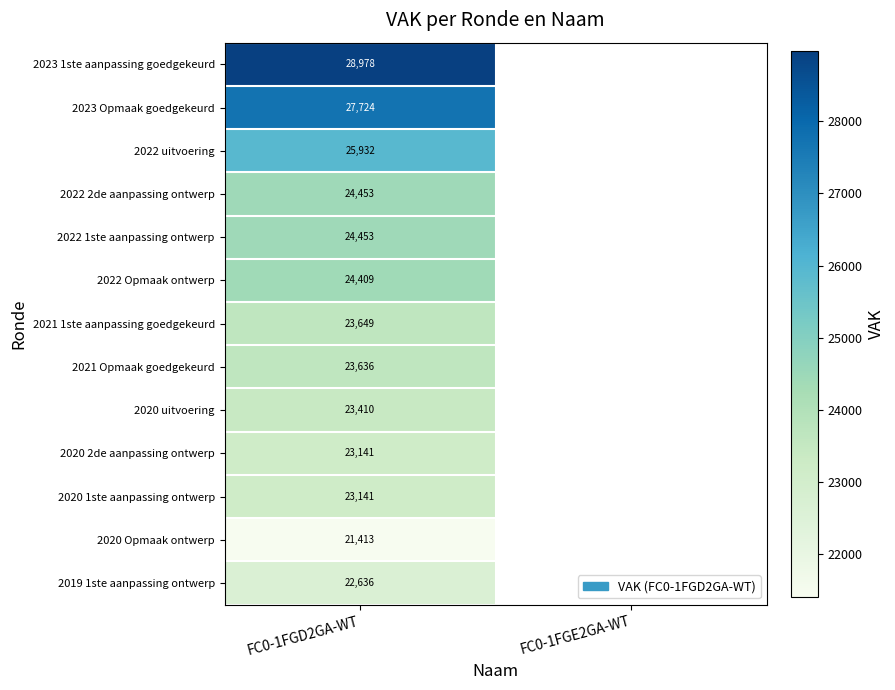

The 2019 1ste aanpassing ontwerp series shows 22636 at FC0-1FGD2GA-WT. True or false?

True